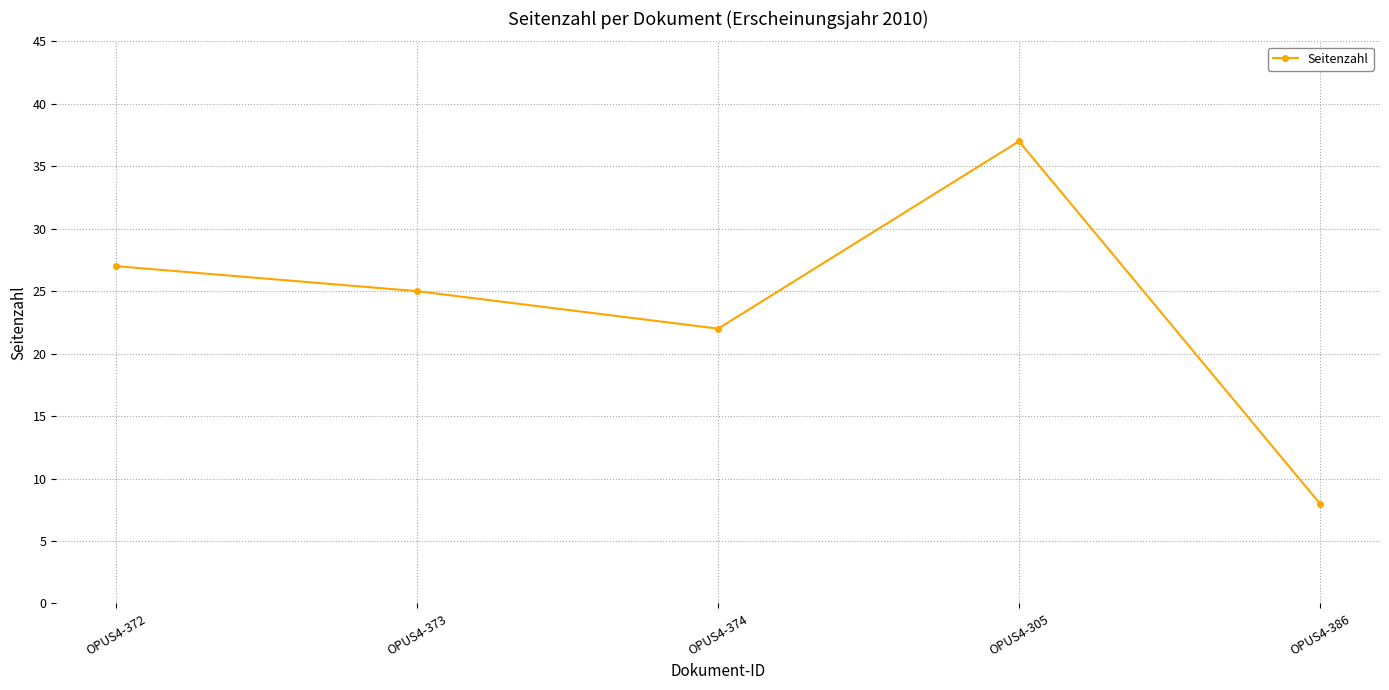

What is the sum of all values?

119